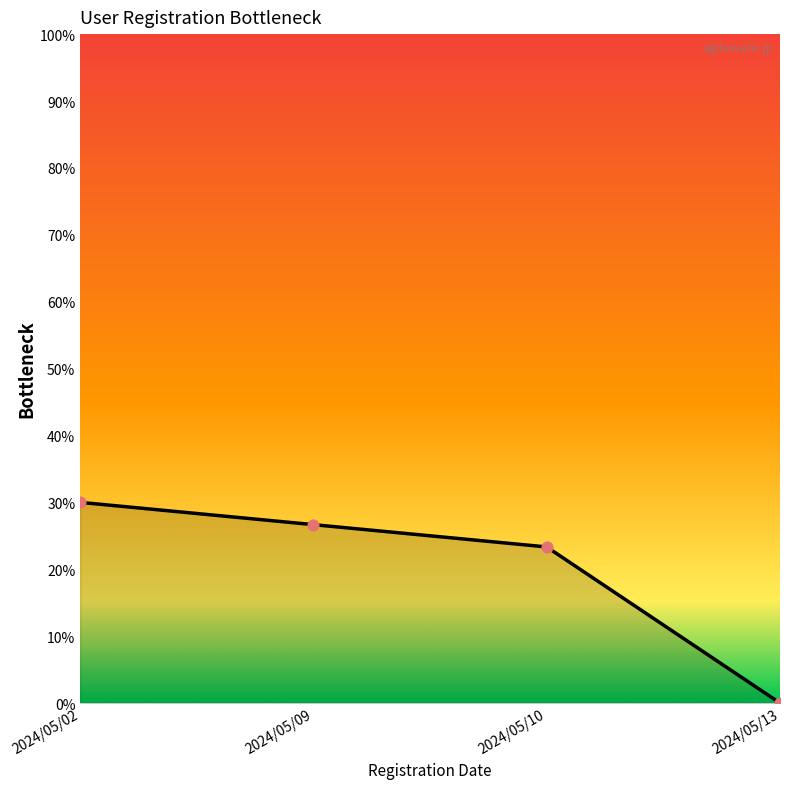

What is the change in value from 2024/05/02 to 2024/05/13?

-30.0